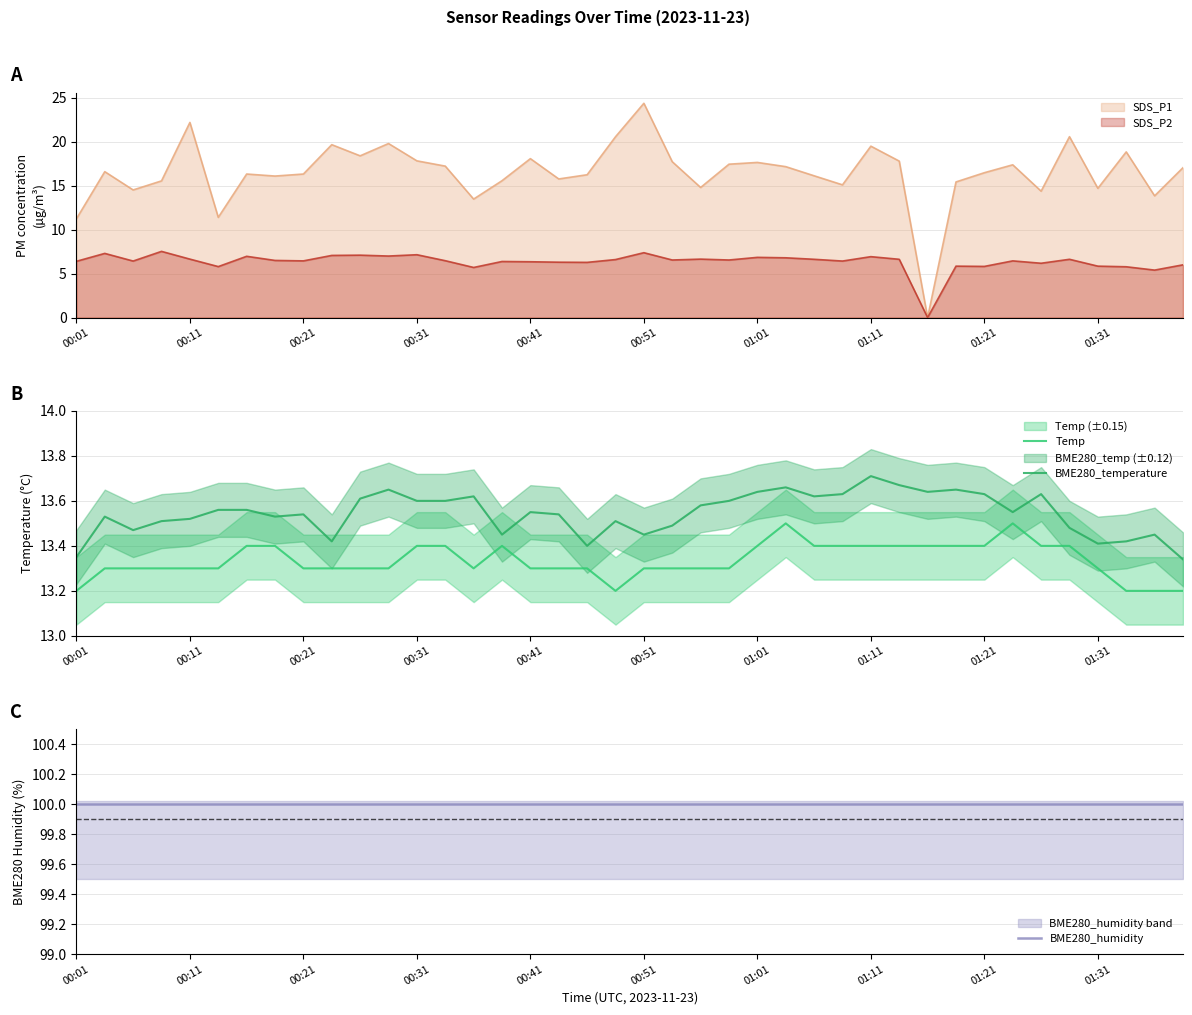

What is the highest value of the SDS_P1 series?

24.4